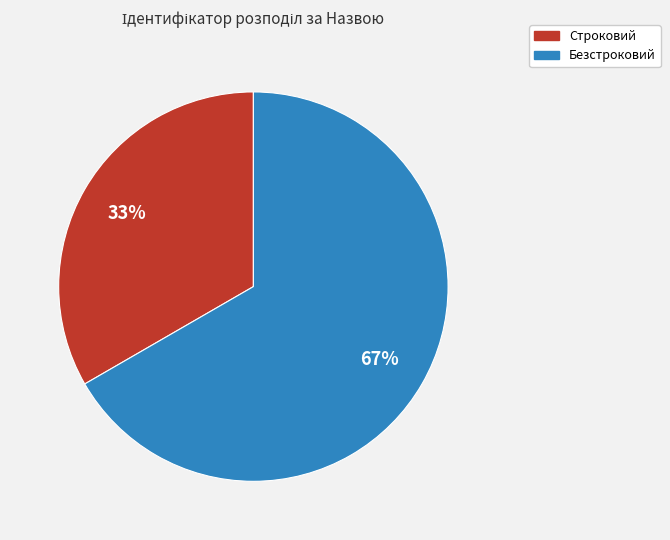

Combined, do Безстроковий and Строковий account for over 50%?

Yes